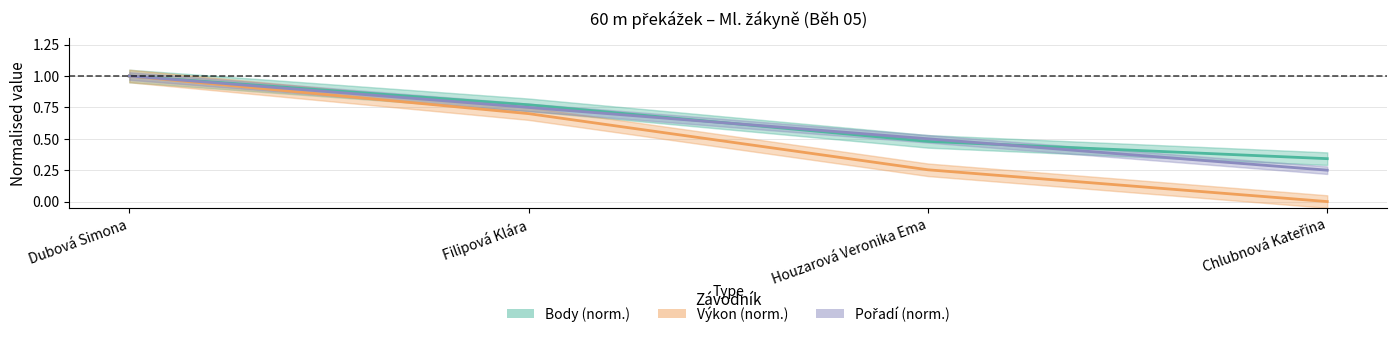

Which series has the largest total across all categories?

Body (norm.)